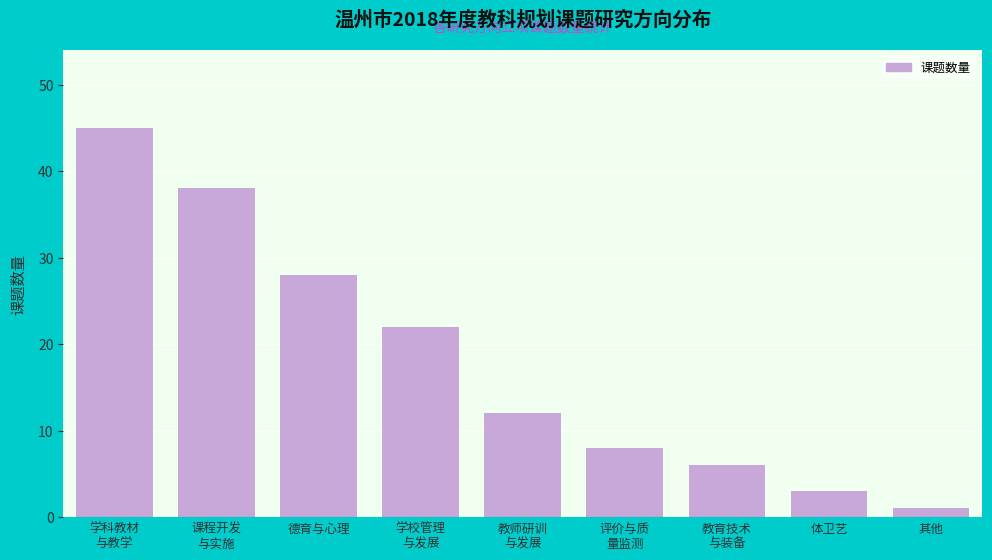

Reading left to right, transcribe all the data shown in this chart.

45	38	28	22	12	8	6	3	1